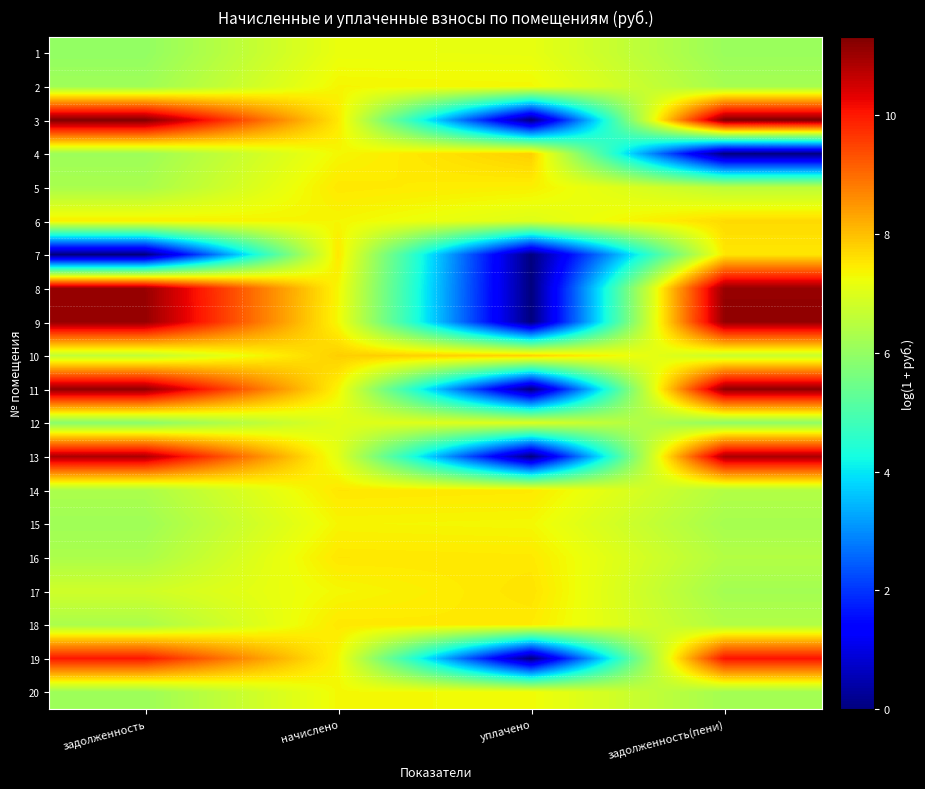

At which category does the chart reach its peak across all series?

задолженность(пени)